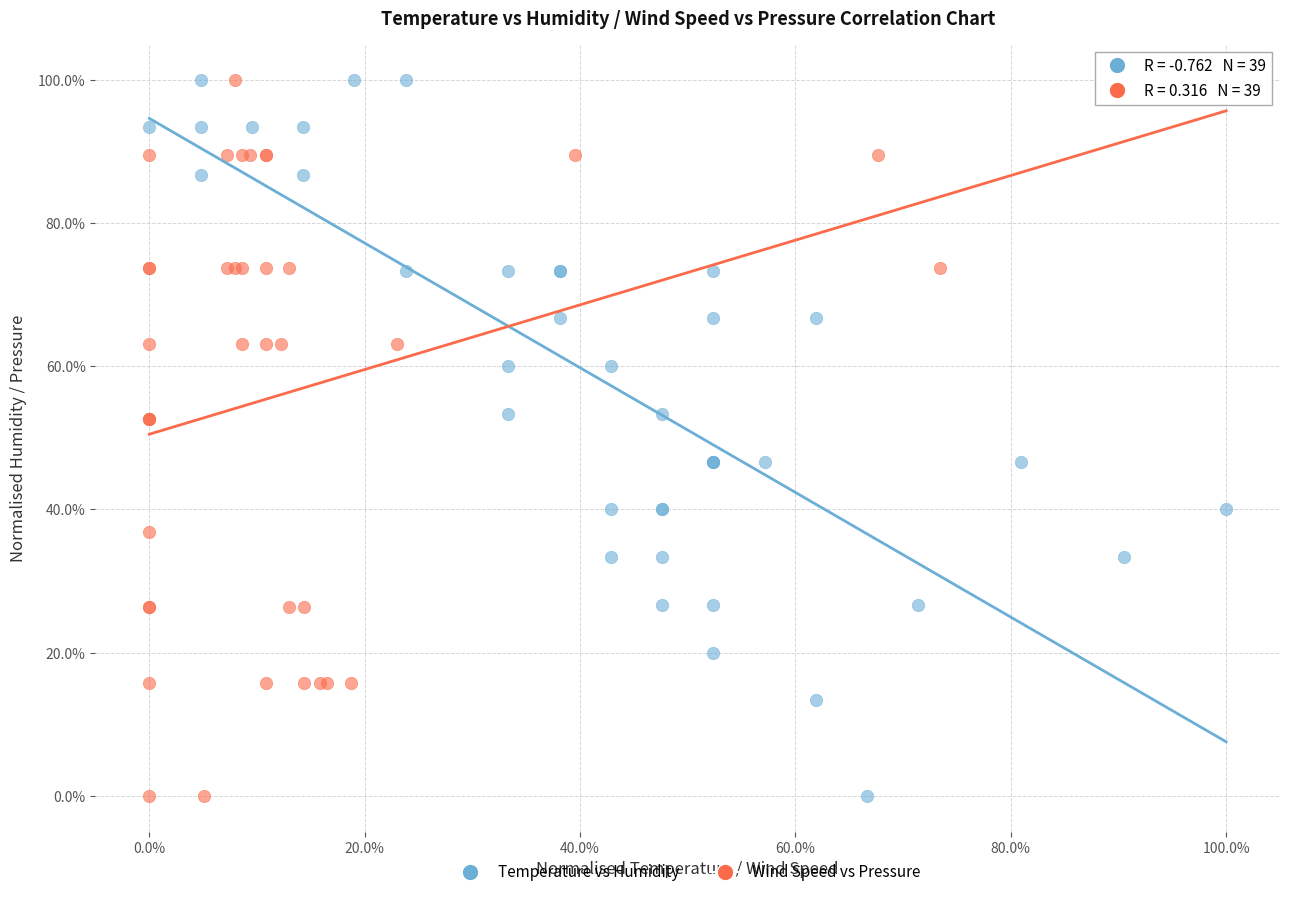

What are all the series names shown in the legend?

Temperature vs Humidity, Wind Speed vs Pressure